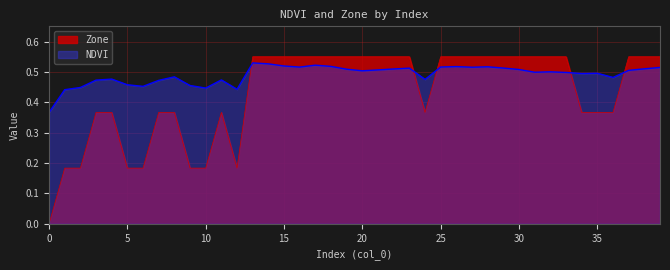

What is the average value of the NDVI series?

0.5